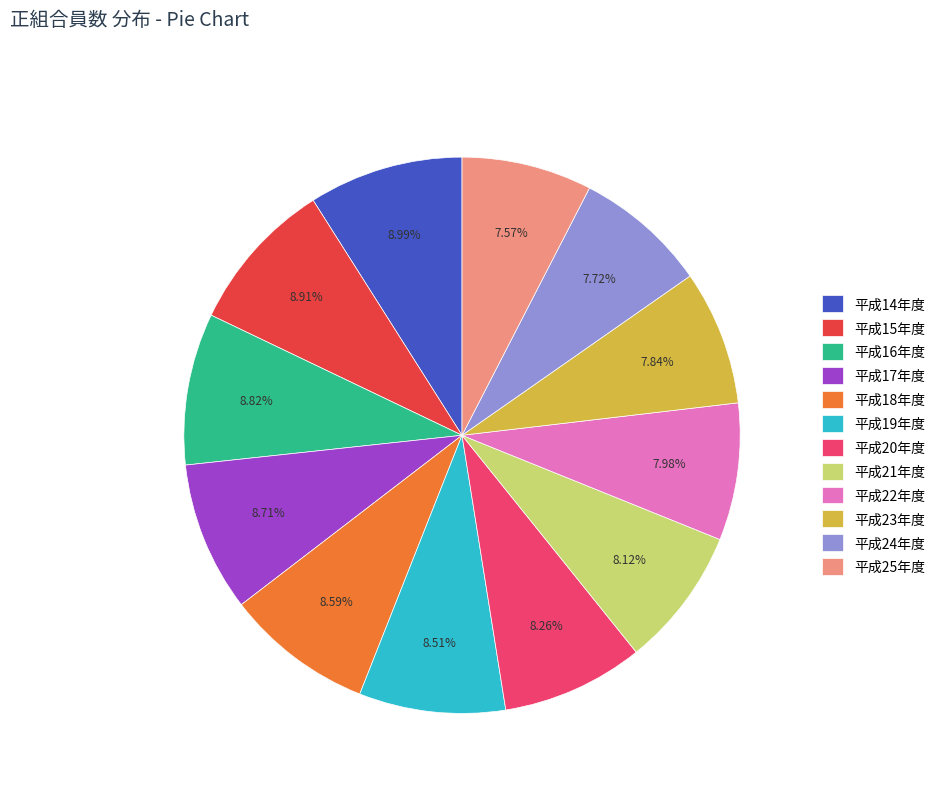

Between 平成17年度 and 平成25年度, which is larger?

平成17年度